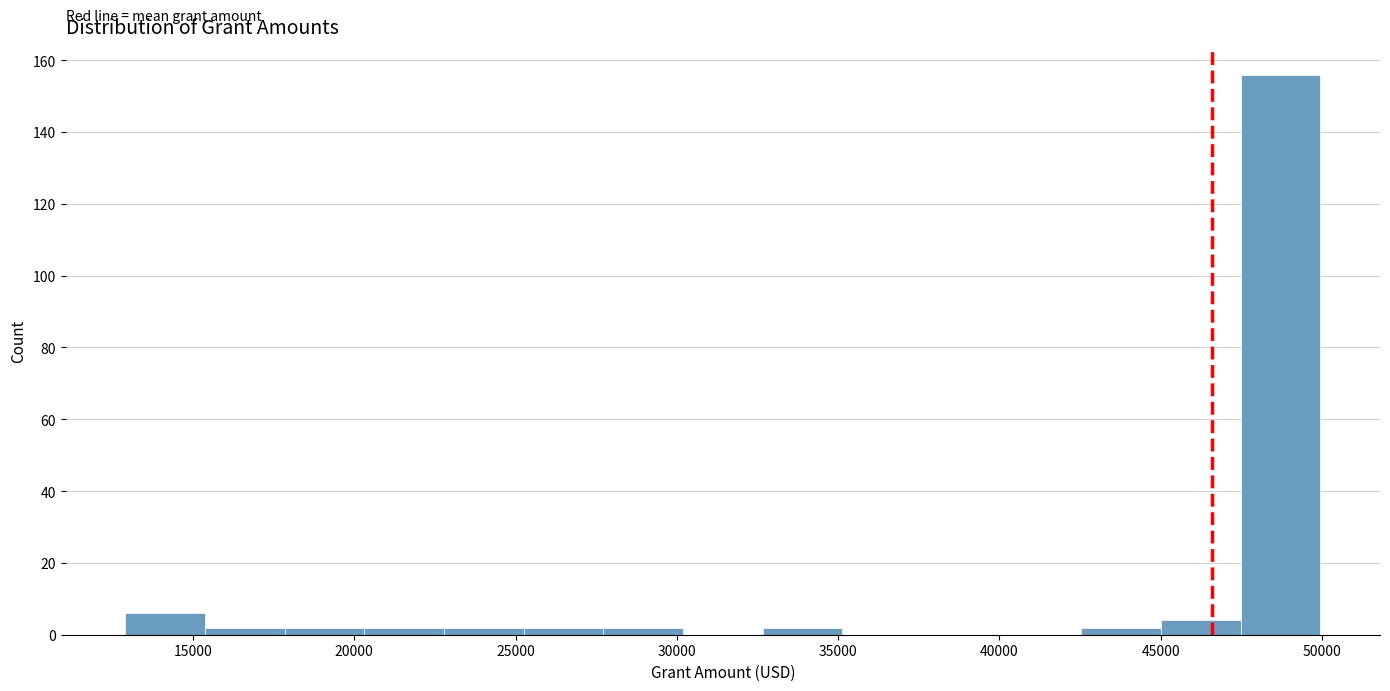

Reading left to right, list every bar in this chart as the range it spans on the x-axis followed by its height. Neither the bar edges nor the heights are printed on the chart, so give them approximately, as read against the axes.

13000 to 15500: 6
15500 to 18000: 2
18000 to 20500: 2
20500 to 23000: 2
23000 to 25500: 2
25500 to 27500: 2
27500 to 30000: 2
30000 to 32500: 0
32500 to 35000: 2
35000 to 37500: 0
37500 to 40000: 0
40000 to 42500: 0
42500 to 45000: 2
45000 to 47500: 4
47500 to 50000: 156